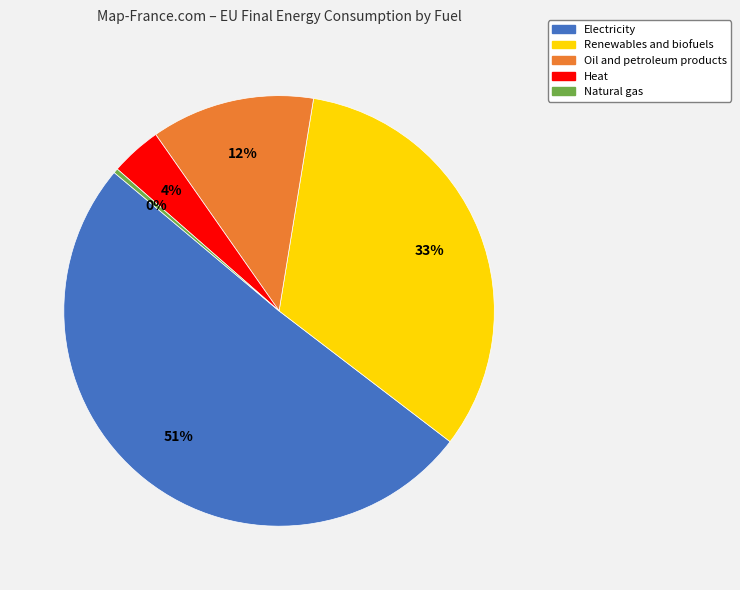

Which category has the smallest portion of the pie?

Natural gas